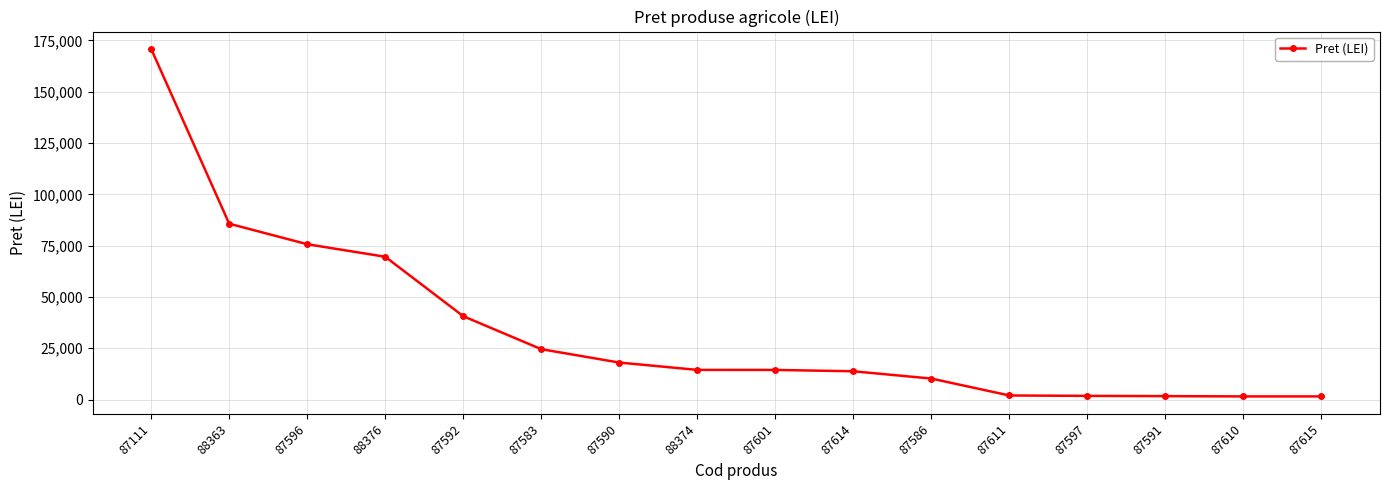

How many data points are less than 14440?

8